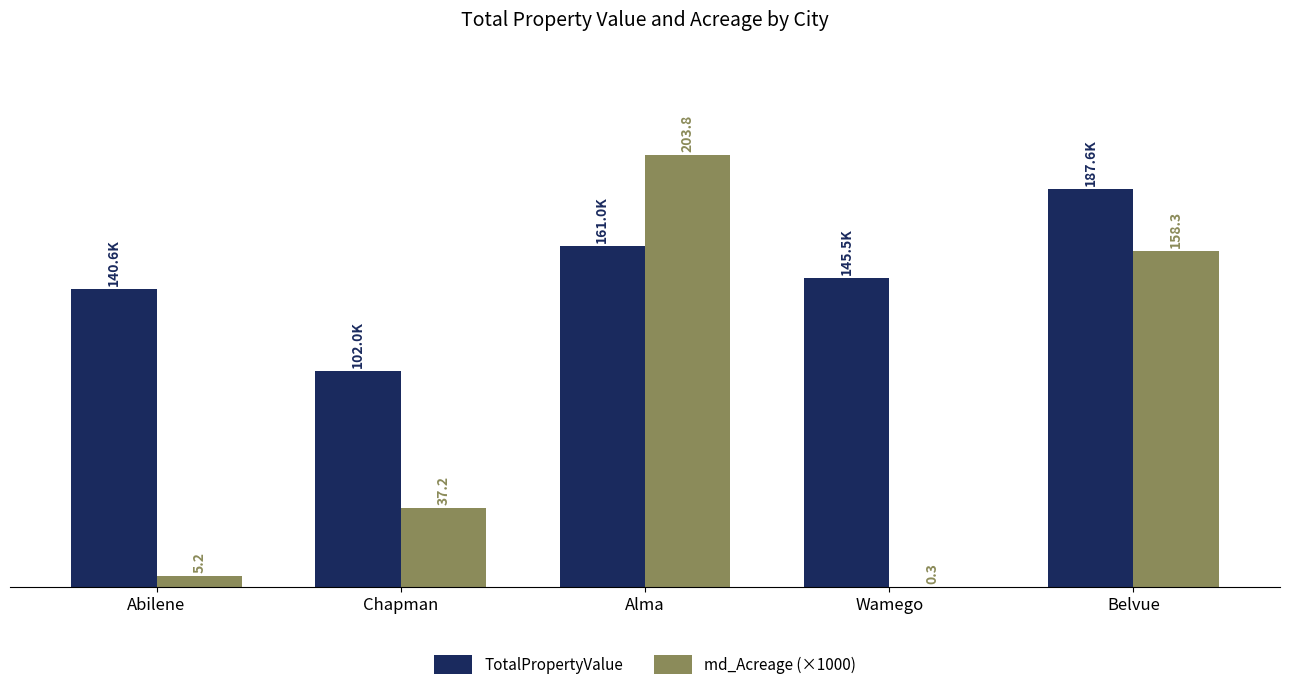

What is the label of the 4th bar from the left?

Wamego